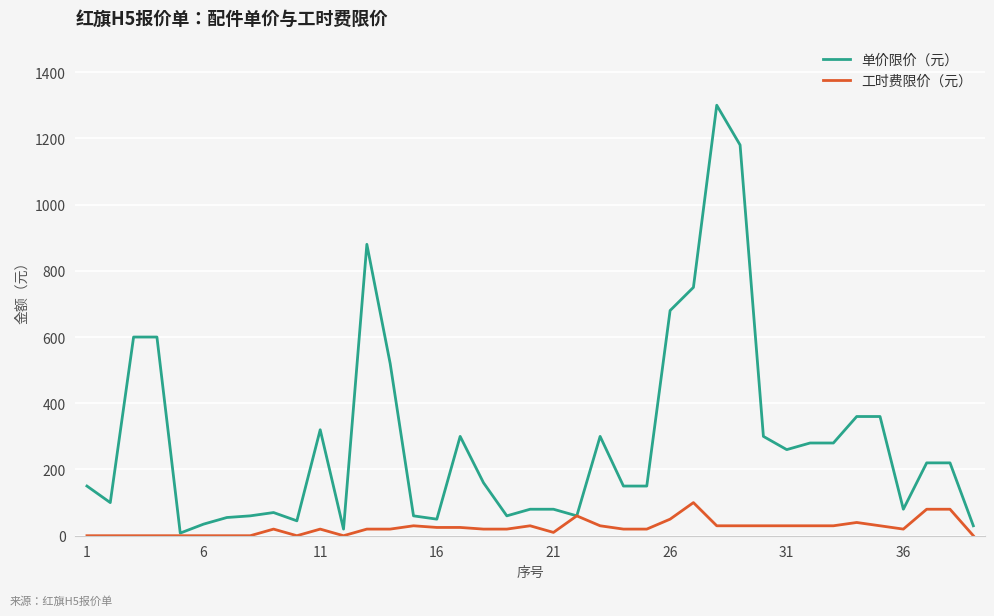

List the series in order of their peak value, lowest first.

工时费限价（元）, 单价限价（元）